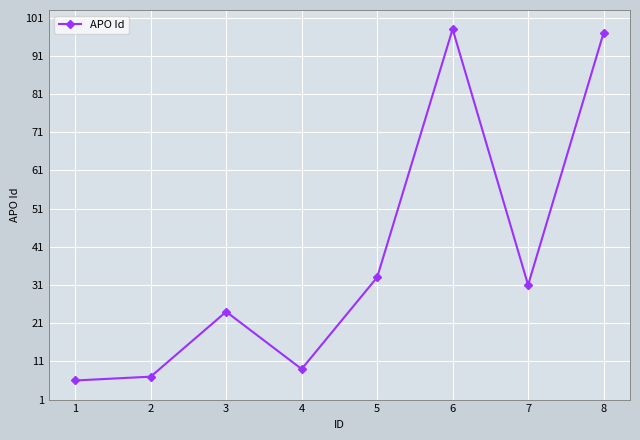

What is the value of the 5th point from the left?

33